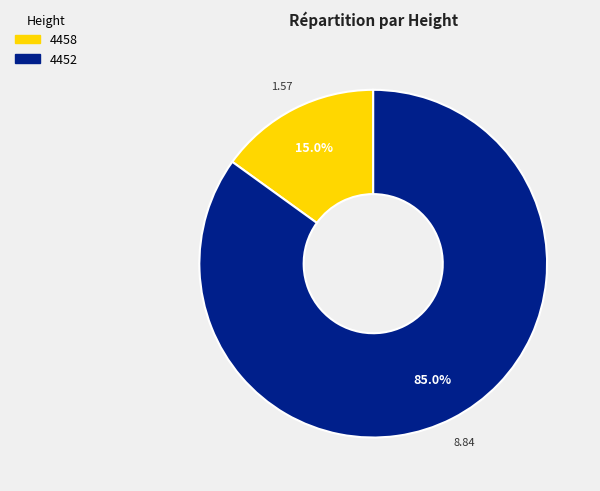

True or false: 4458 accounts for 21% of the total.

False